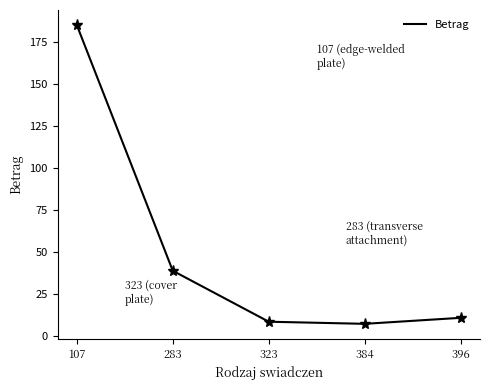

What is the difference between the maximum and minimum values?

177.6